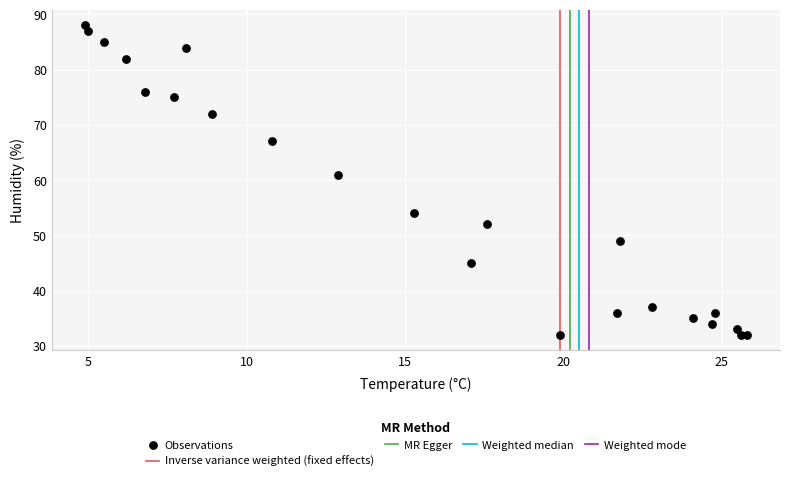

What Y value in the scatter plot is closest to 60?

61